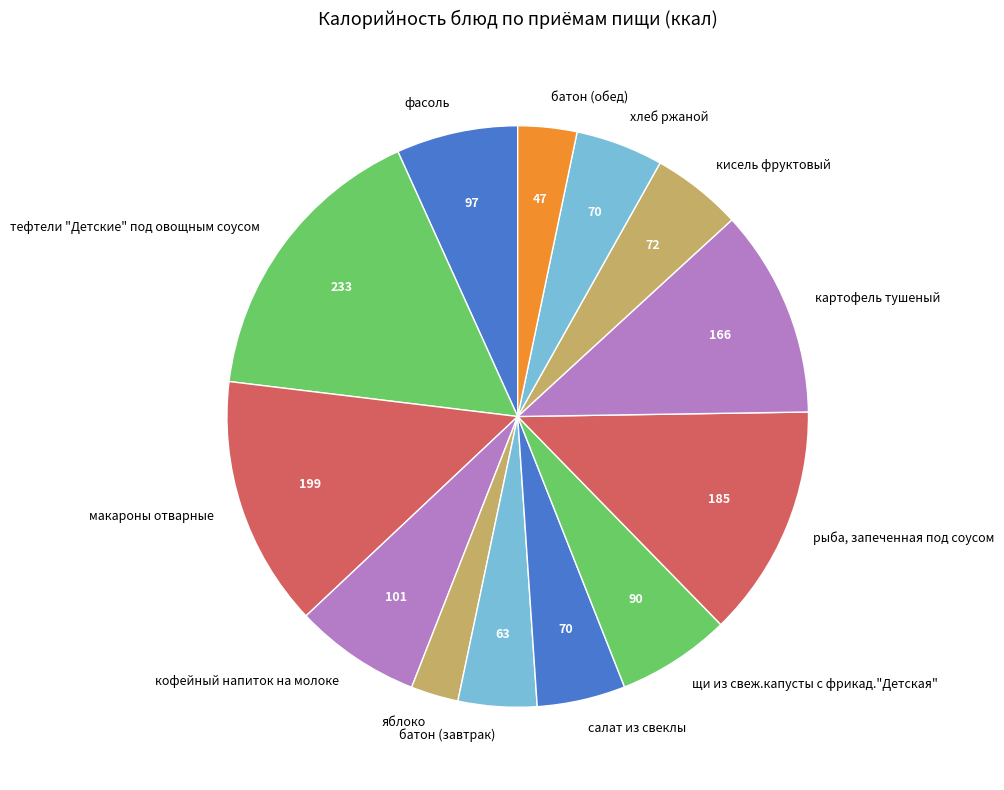

Count the number of slices in the pie.

13